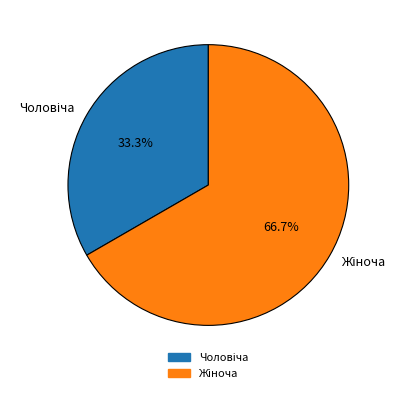

Is there any slice that represents more than half of the pie?

Yes